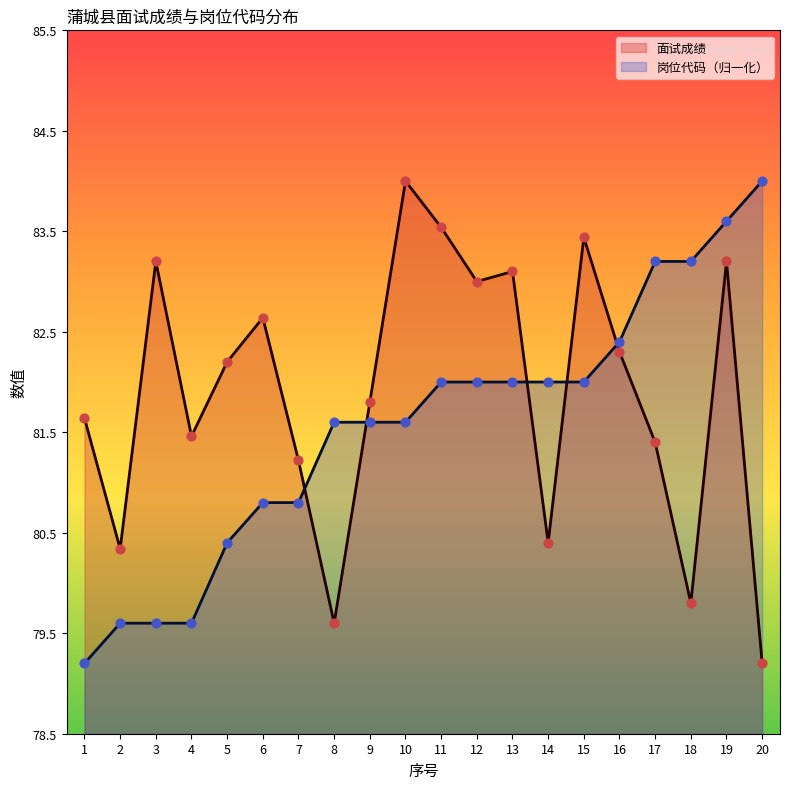

Which series reaches the minimum Y coordinate?

面试成绩